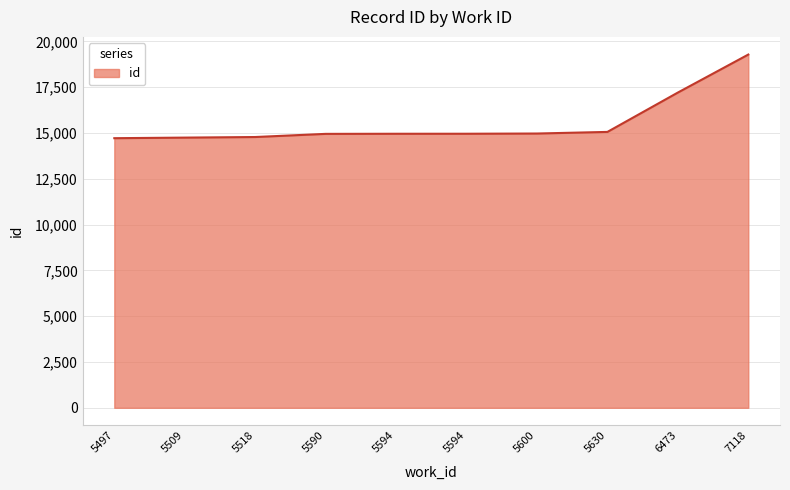

How many lines are shown in the chart?

1